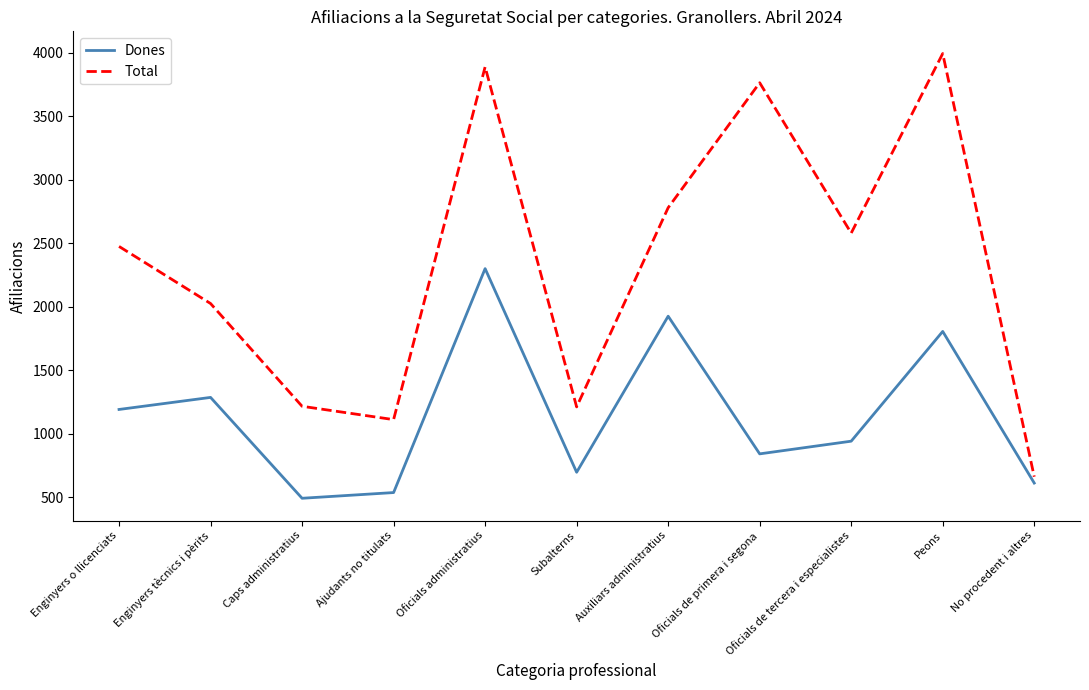

At which category does the chart reach its peak across all series?

Peons